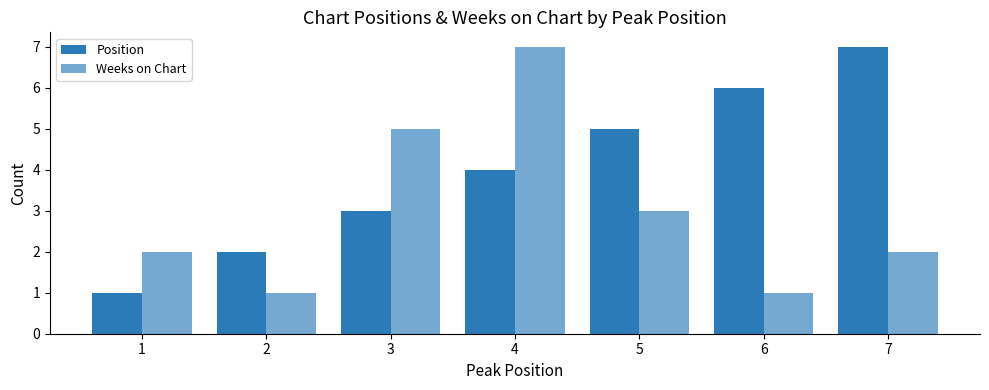

How many series are shown in this chart?

2